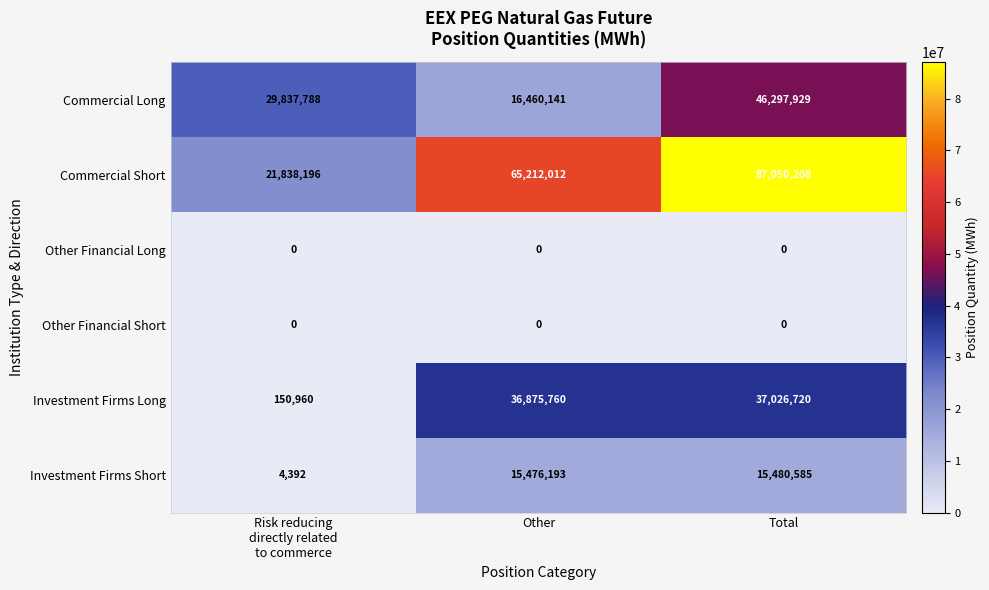

Where is Commercial Short nearest to the value 54444202?

Other